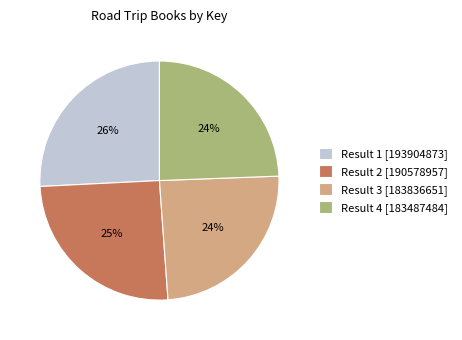

To the nearest percent, what is the average slice percentage?

25%